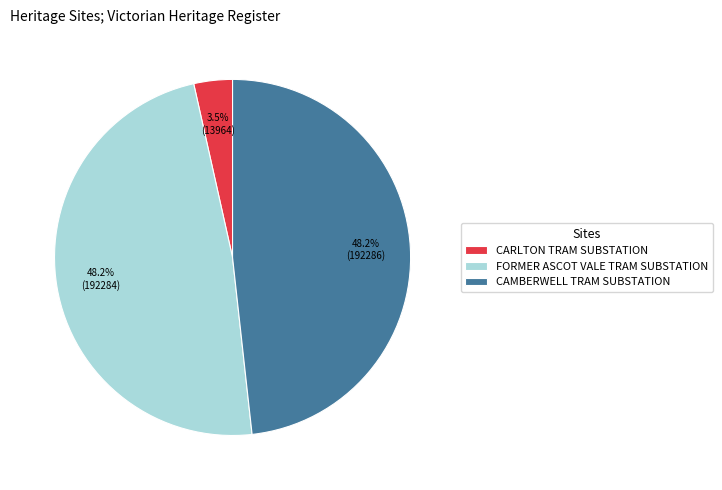

Which has a higher value, CARLTON TRAM SUBSTATION or FORMER ASCOT VALE TRAM SUBSTATION?

FORMER ASCOT VALE TRAM SUBSTATION